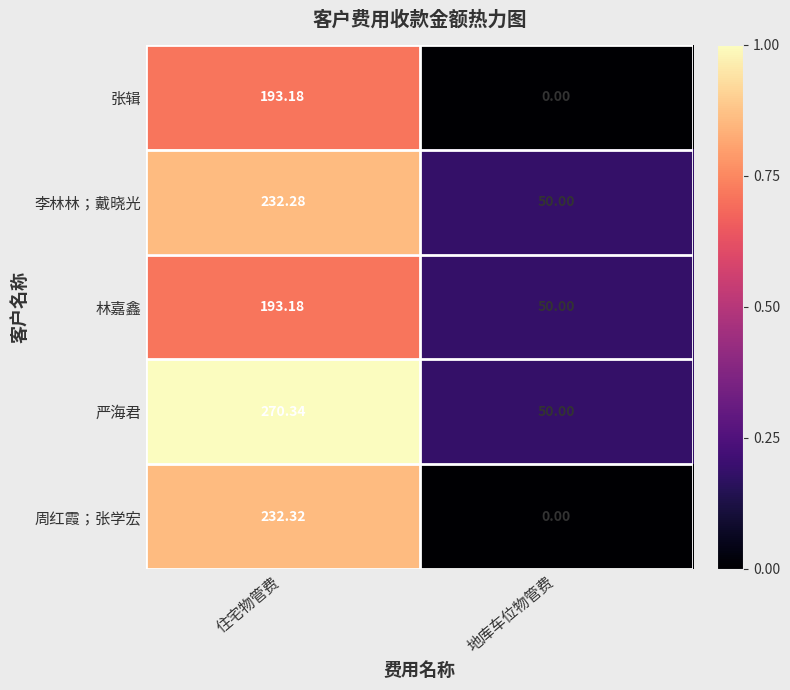

Which category has the lowest value in the 林嘉鑫 series?

地库车位物管费